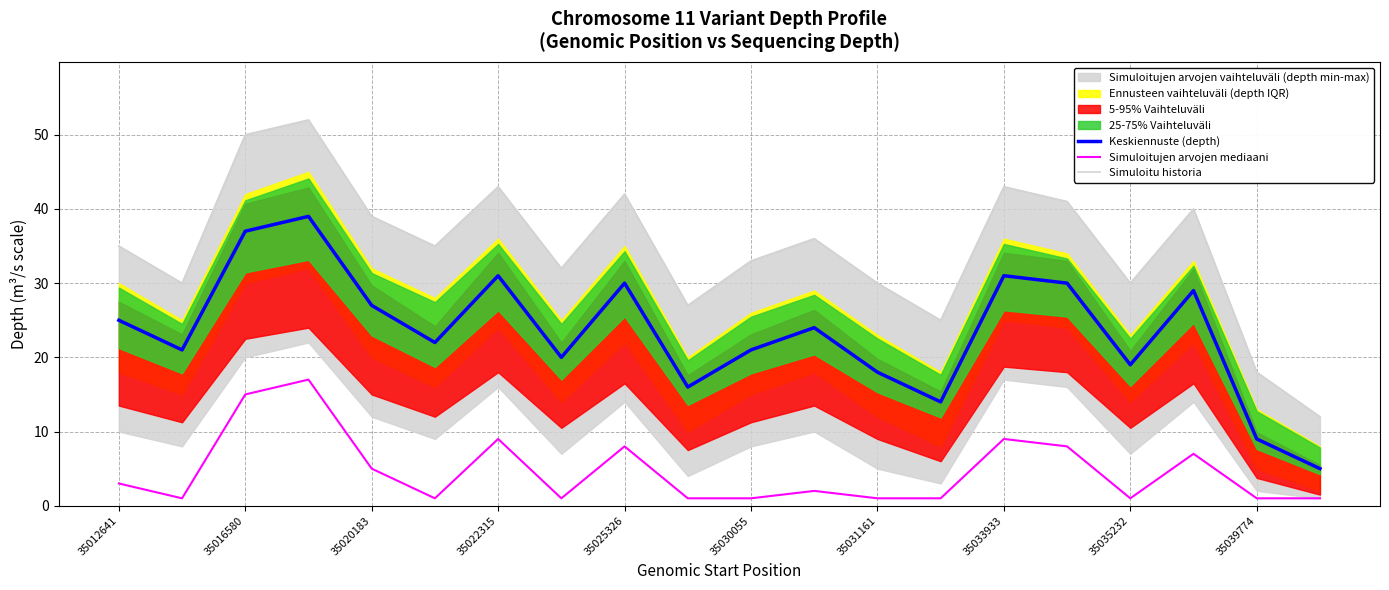

True or false: Keskiennuste (depth) and Simuloitu historia intersect in this chart.

False